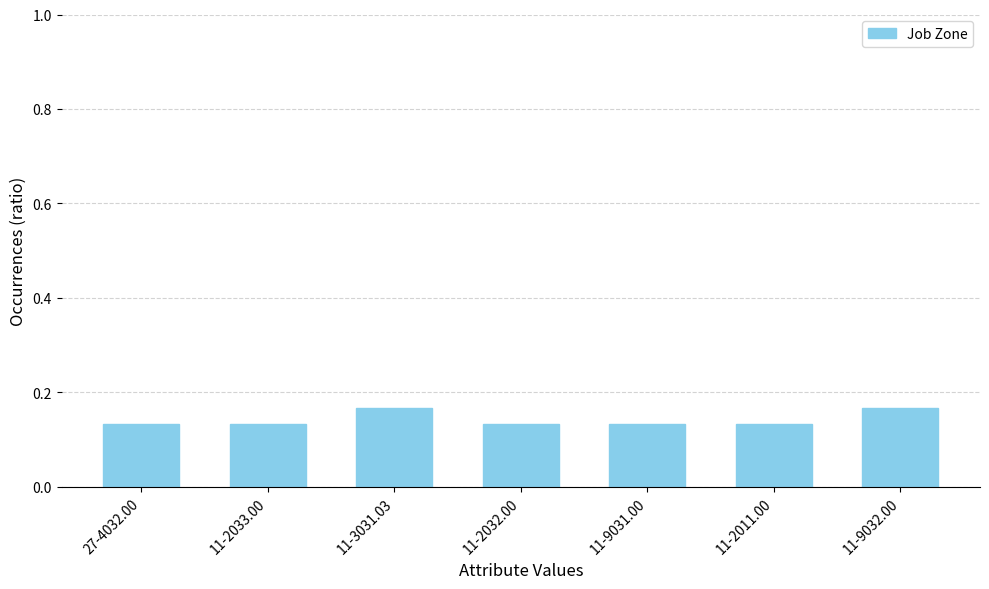

What position from the left is 11-2032.00?

4